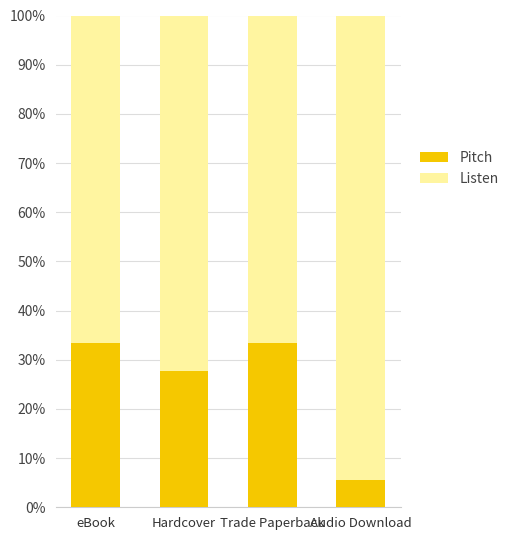

What is the sum of all Pitch values?

100.0